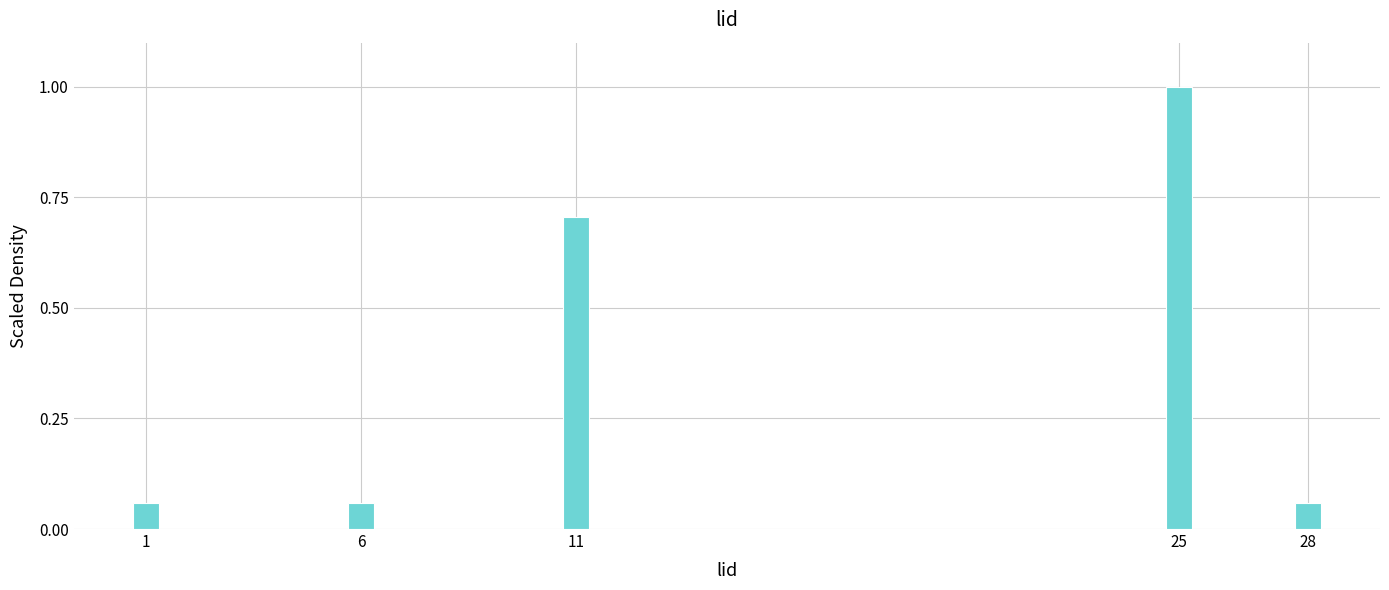

Read the value at 25.

1.0